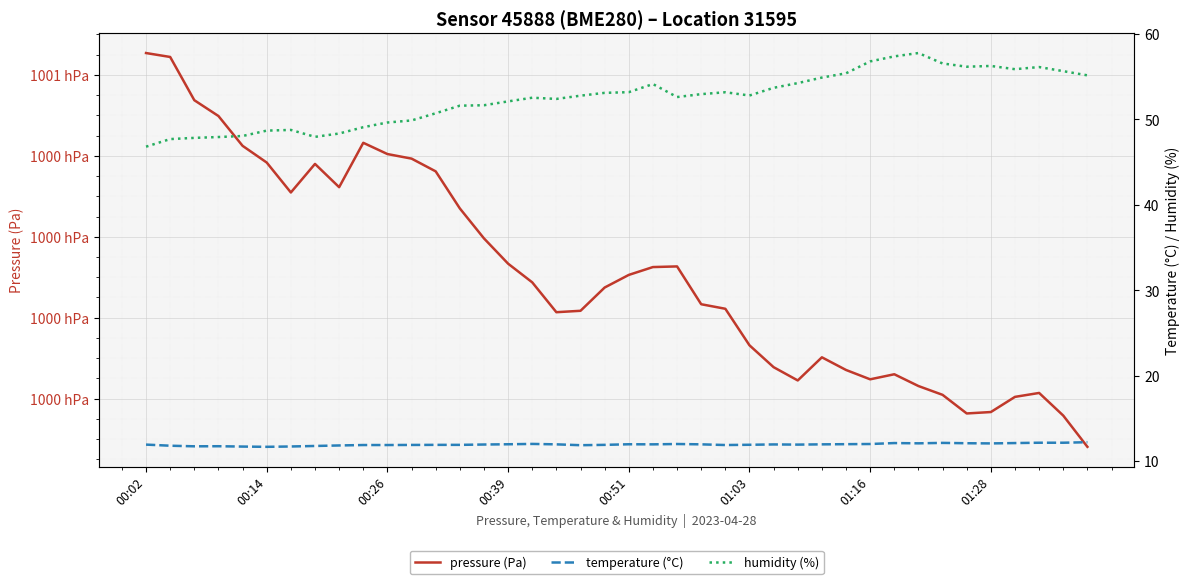

What is the value of the humidity (%) point at the 39th from the left?

55.6